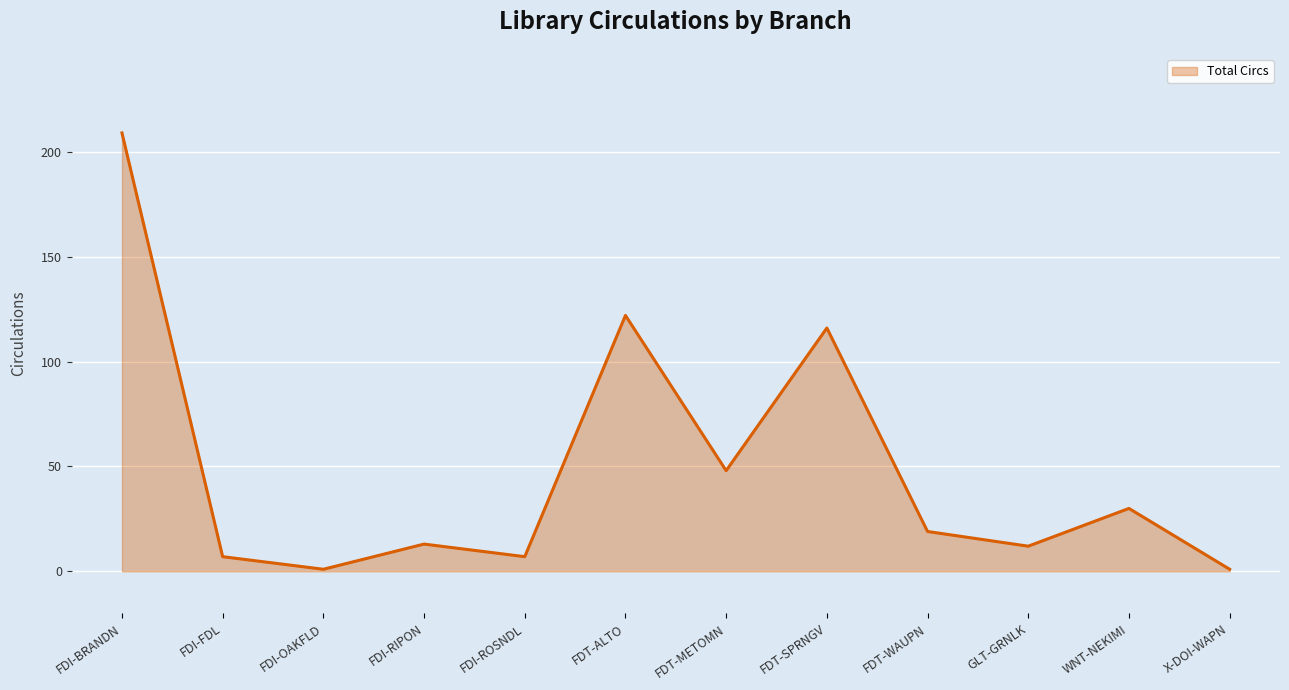

At which category does the chart reach its minimum across all series?

FDI-OAKFLD